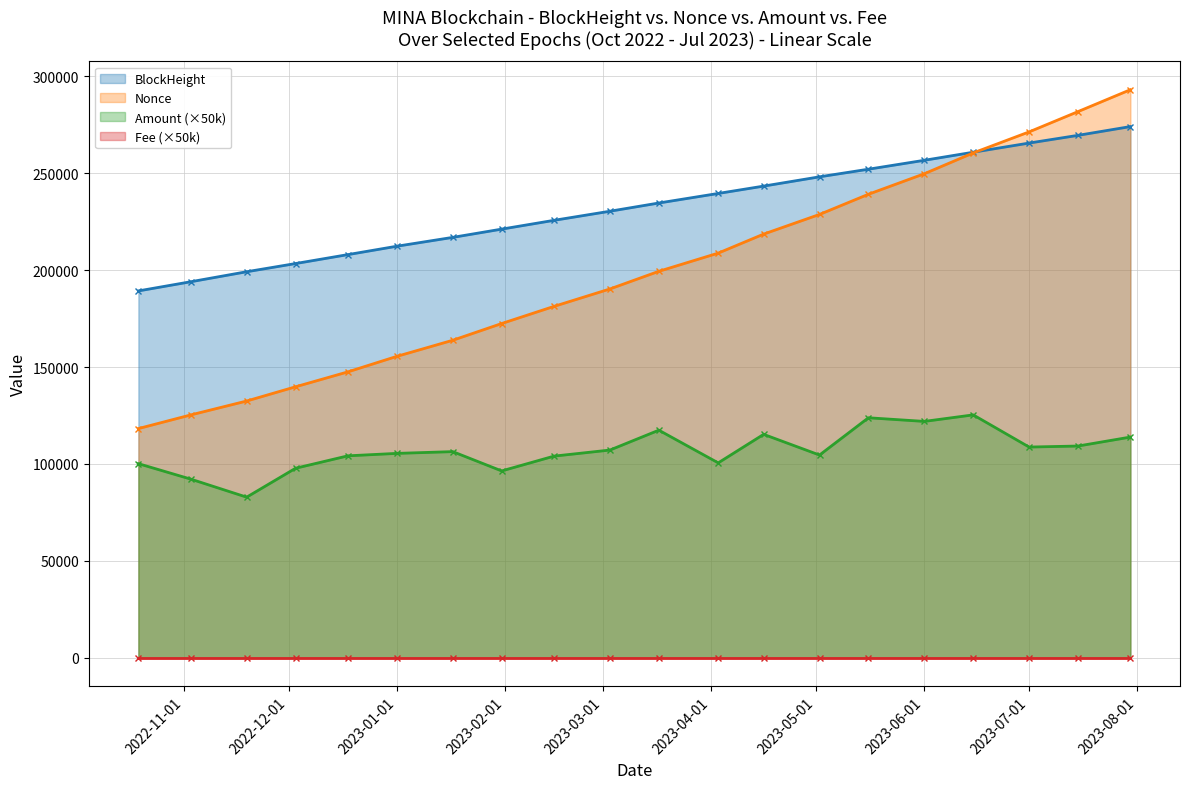

How many values in the Amount series exceed 106356?

10